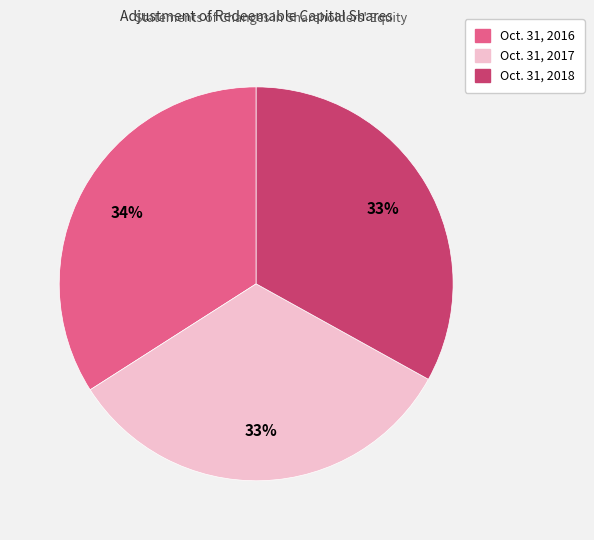

To the nearest percent, what is the difference between the largest and smallest slice percentages?

1%